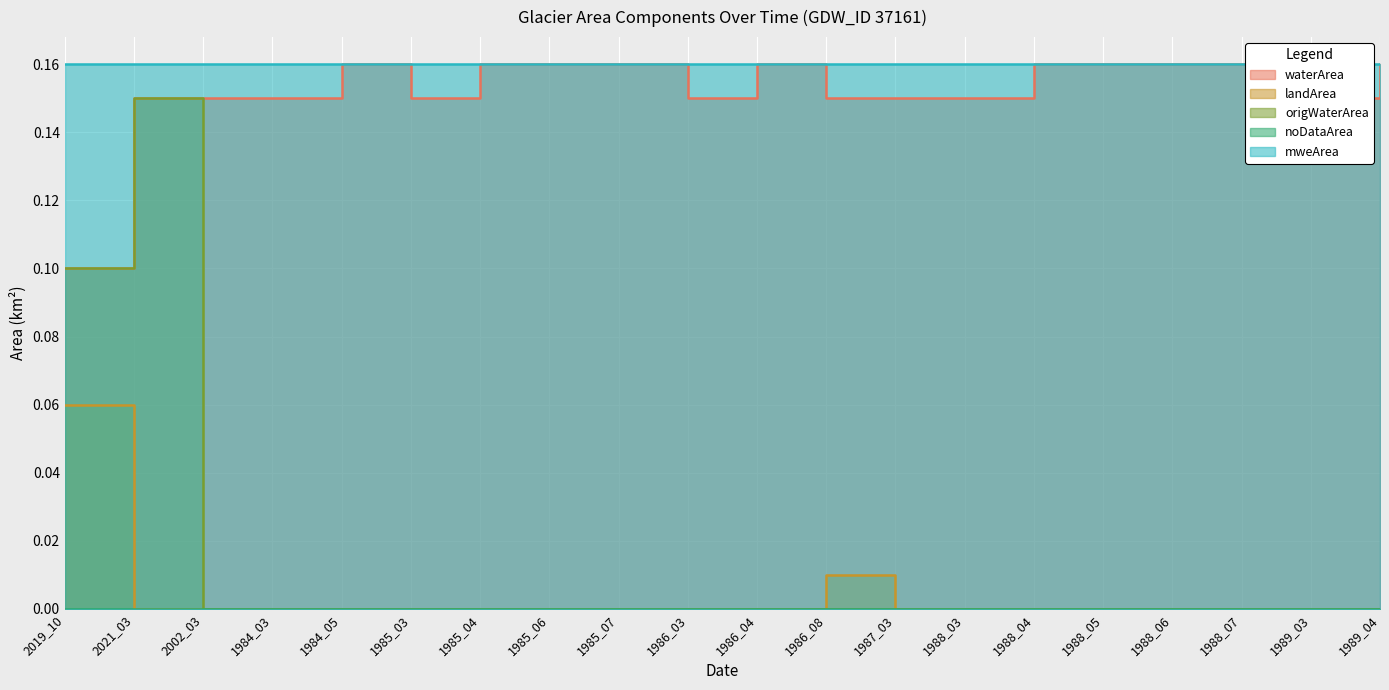

Which label corresponds to the largest value in the chart?

1984_05